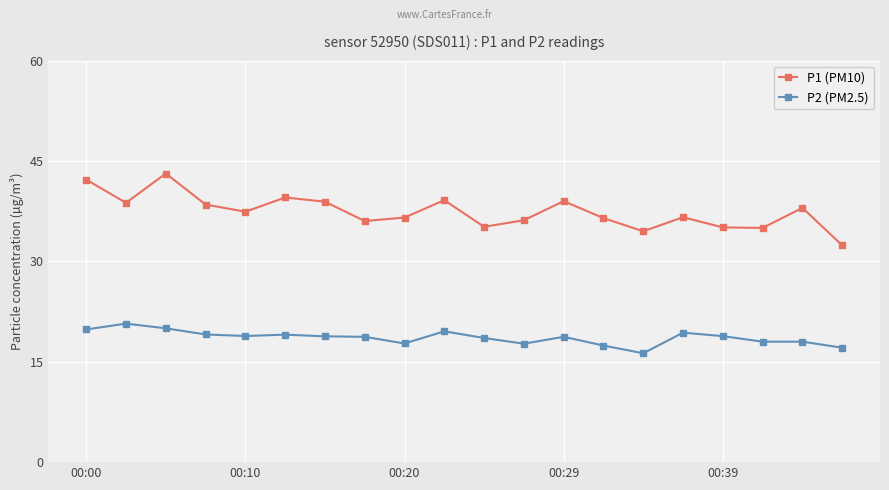

True or false: P1 (PM10) and P2 (PM2.5) cross at least once.

False